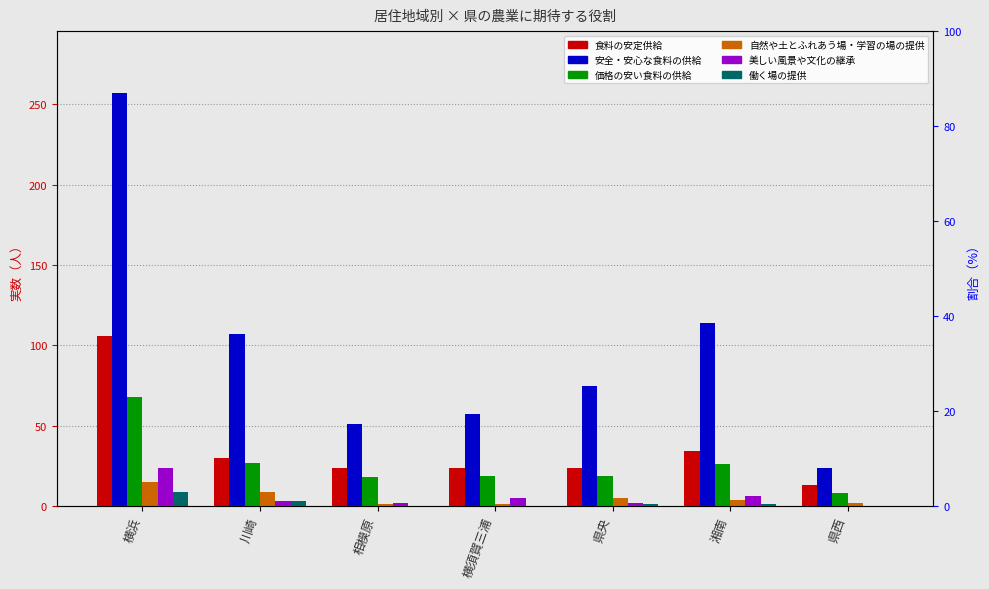

How many bars are there in total?

42